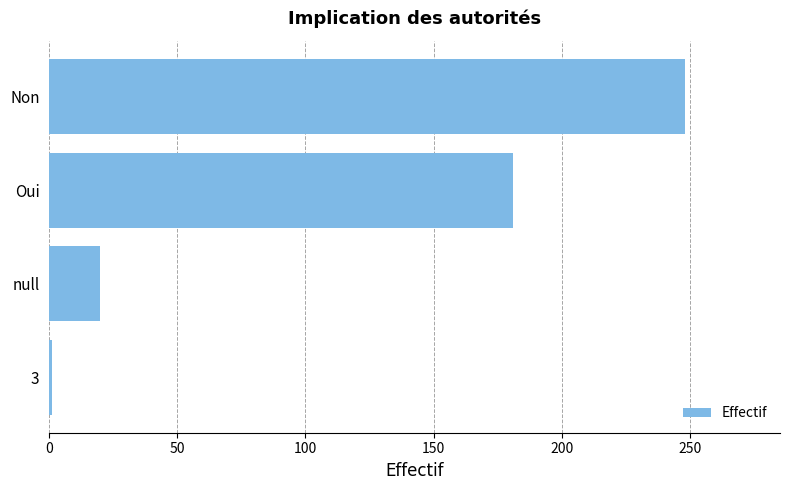

True or false: the data shows 181 at Oui.

True